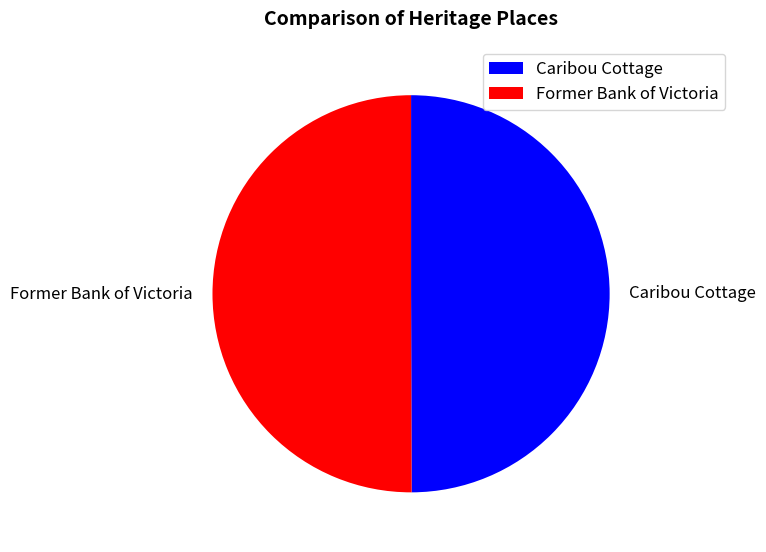

The Former Bank of Victoria slice represents 45% of the pie. True or false?

False